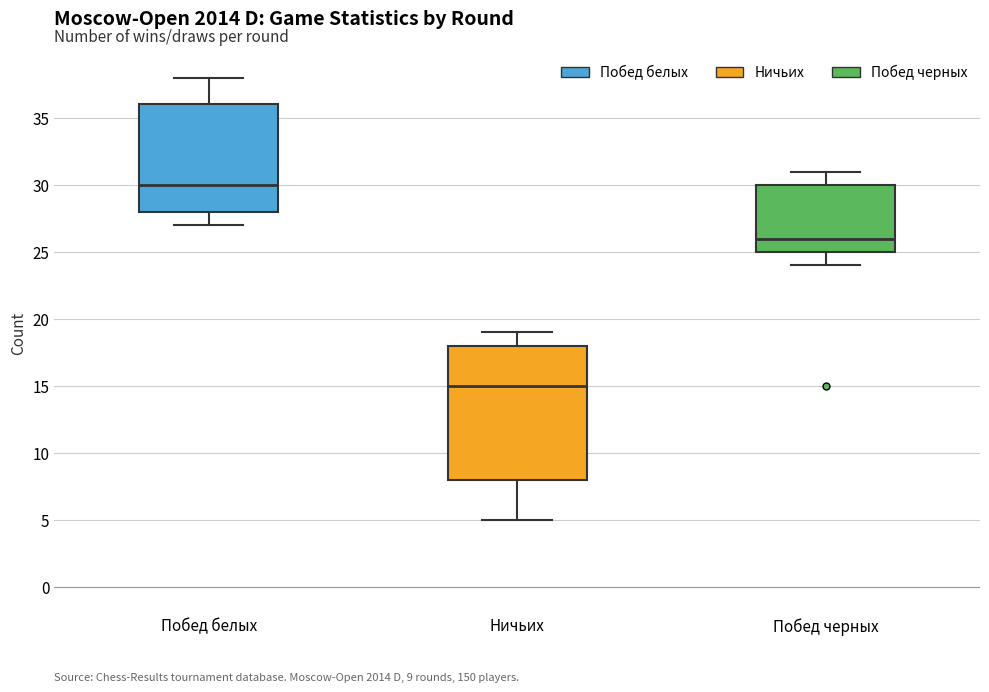

Which box is the tallest, from its lower edge to its upper edge?

Ничьих